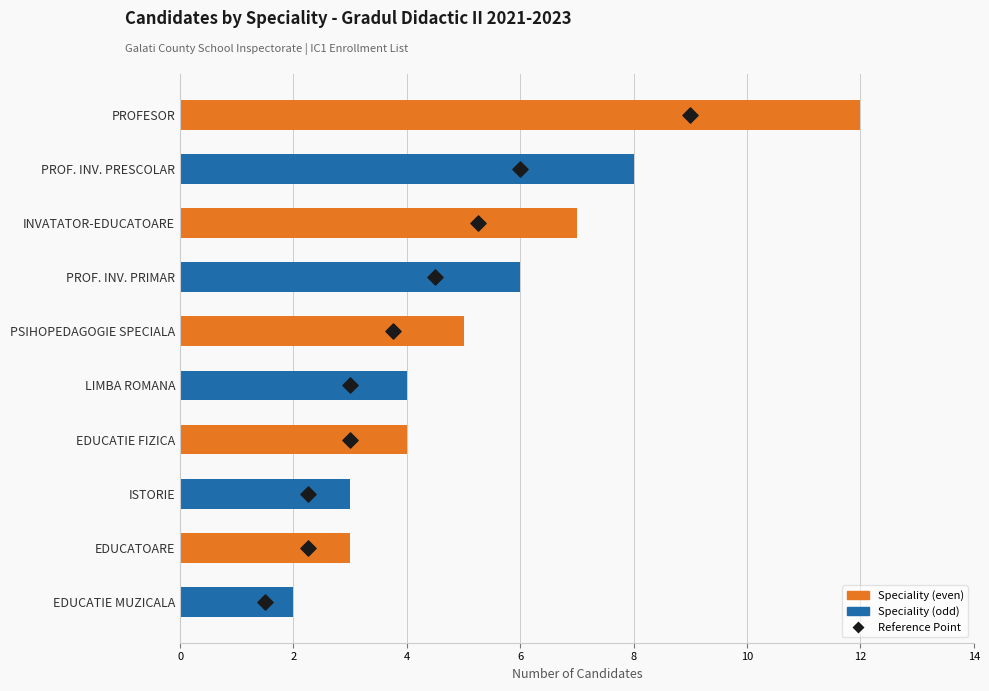

Which series contains the lowest Y value?

Reference Point